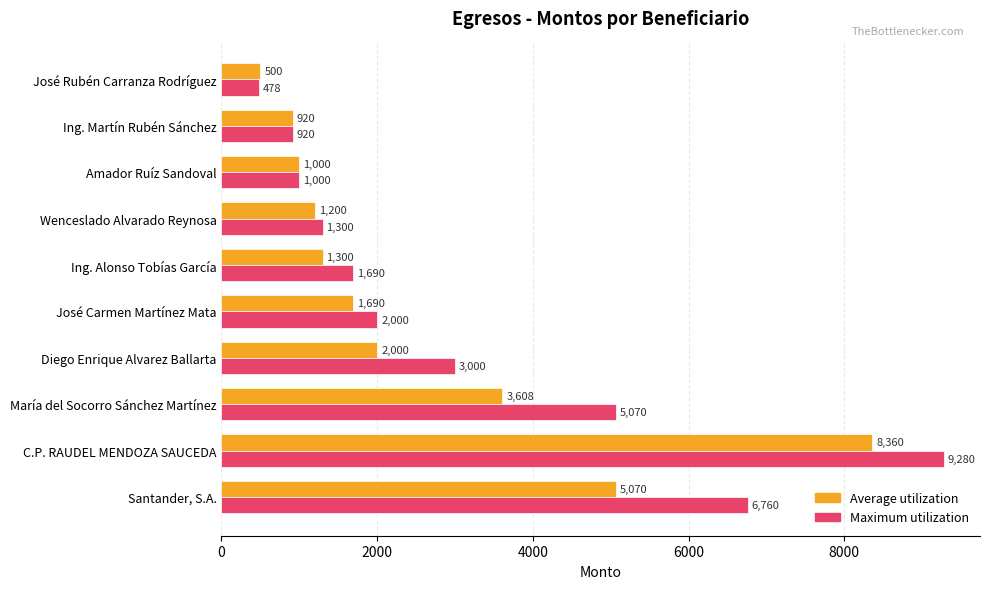

What is the approximate value of Maximum utilization at Diego Enrique Alvarez Ballarta, to the nearest 50?

3000